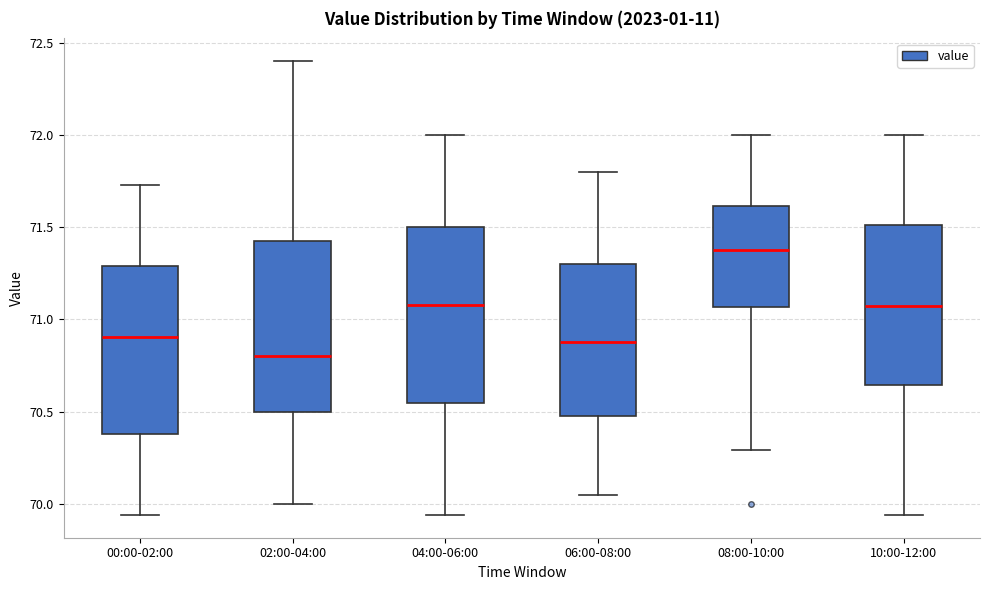

Which box's median line is the lowest?

02:00-04:00